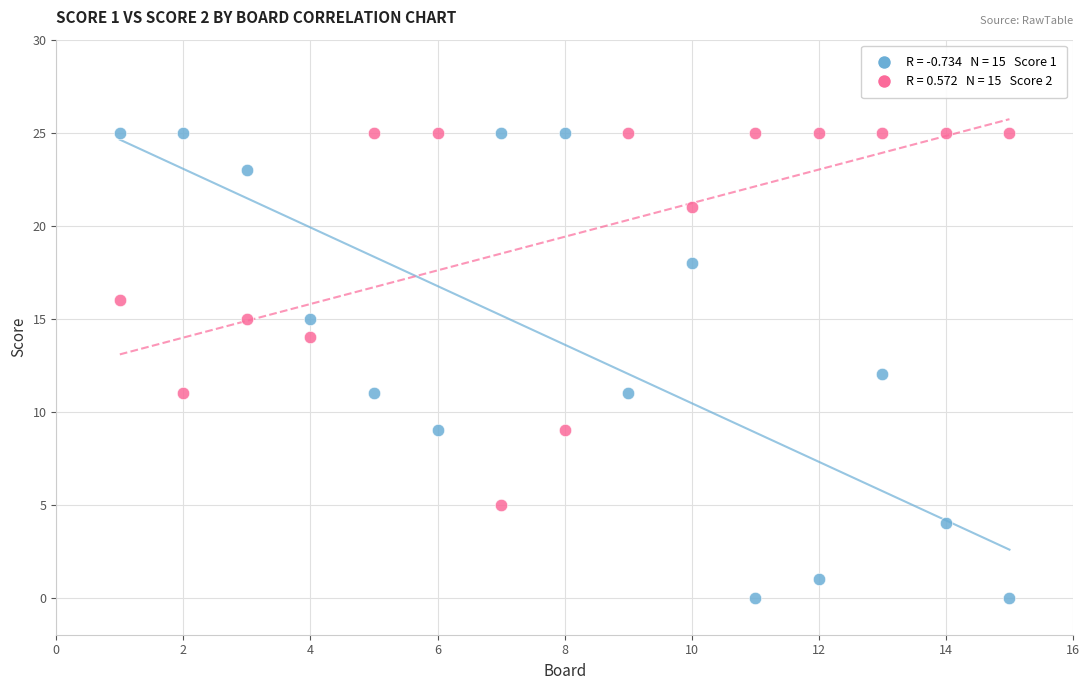

Across all data points, what is the range of Y values (max minus min)?

25